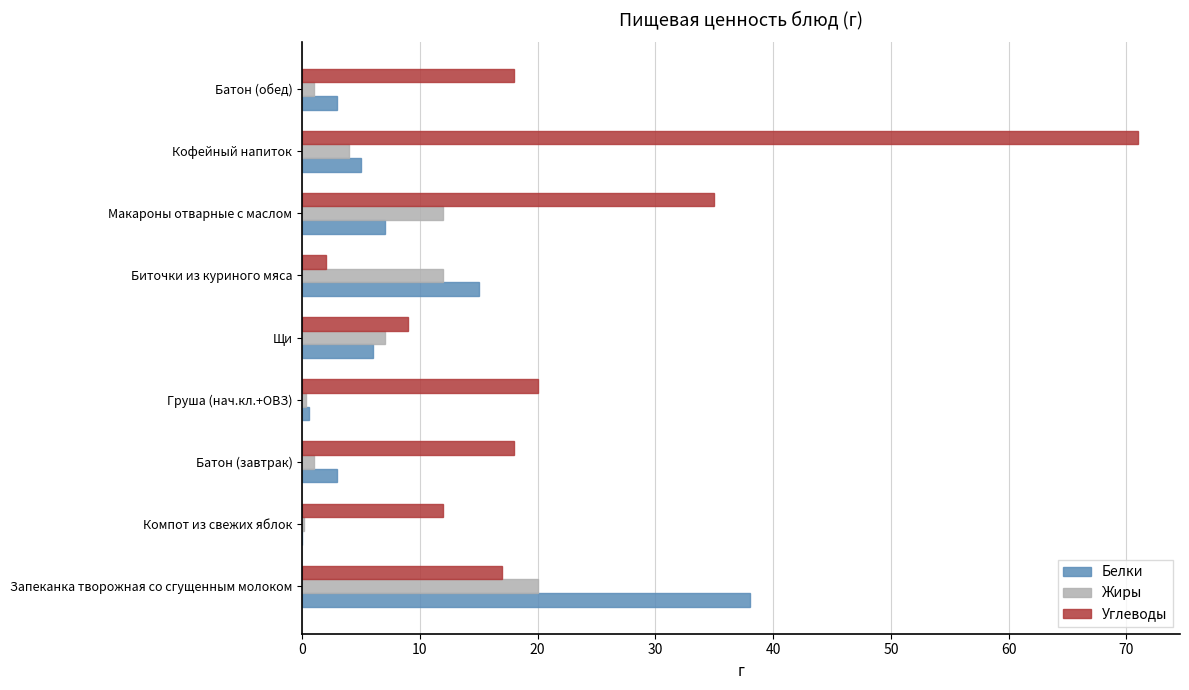

What is the maximum value for Жиры?

20.0